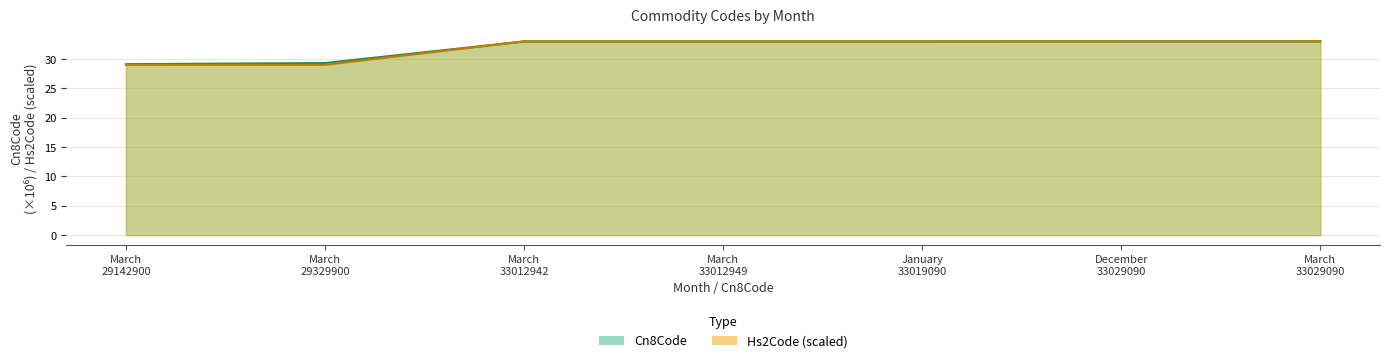

Rank the series at March 29142900 from lowest to highest value.

Hs2Code, Cn8Code